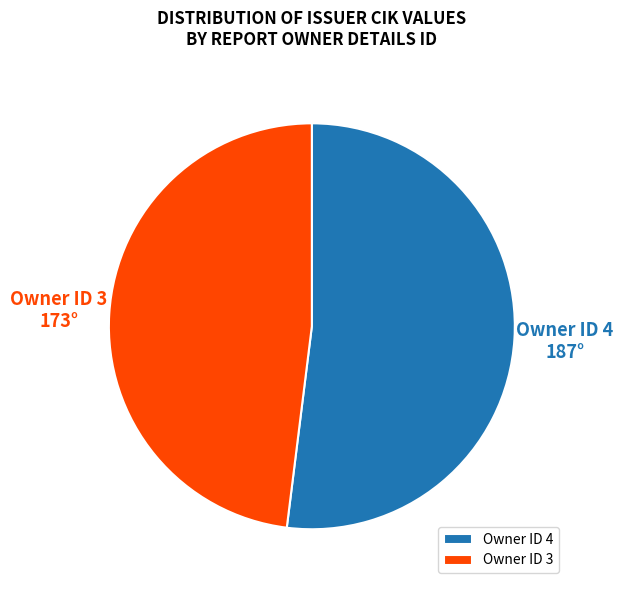

Do Owner ID 3 and Owner ID 4 together represent more than half of the pie?

Yes